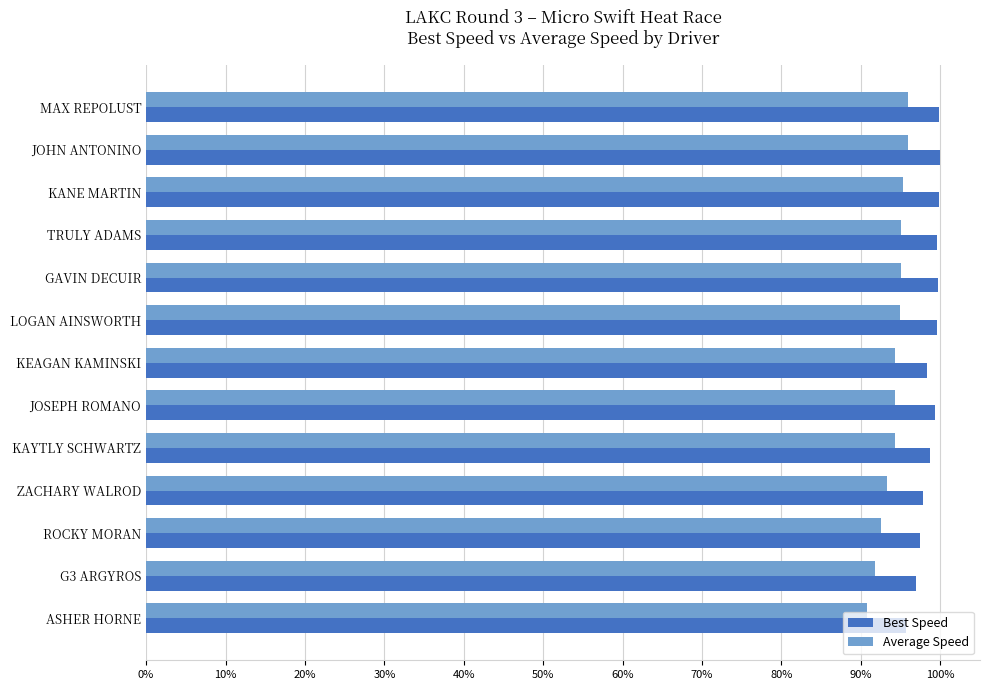

What are all the series names shown in the legend?

Best Speed, Average Speed